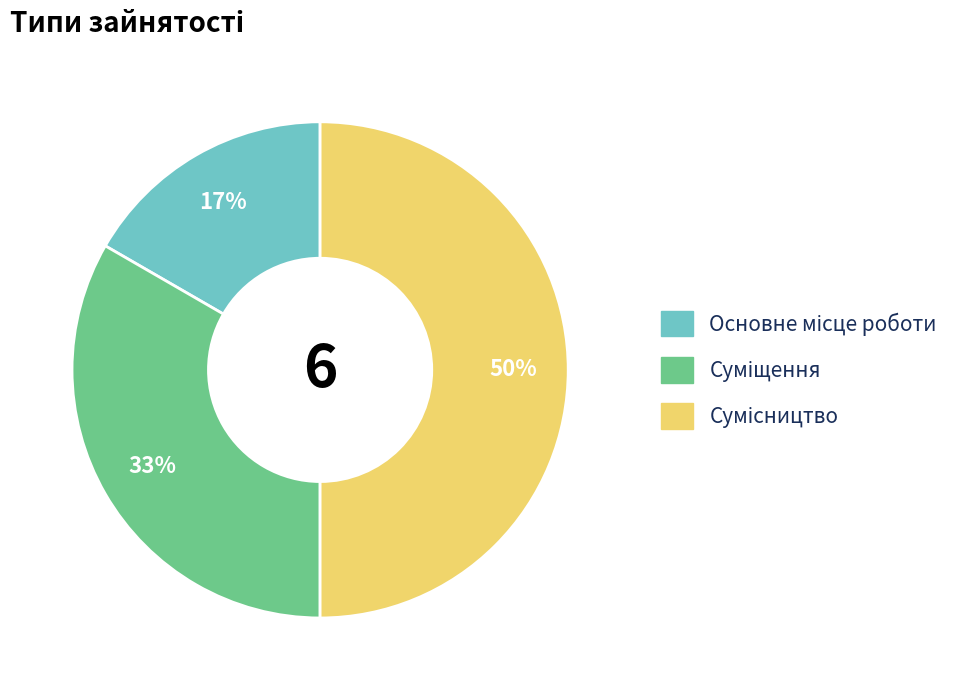

To the nearest percent, what is the average slice percentage?

33%